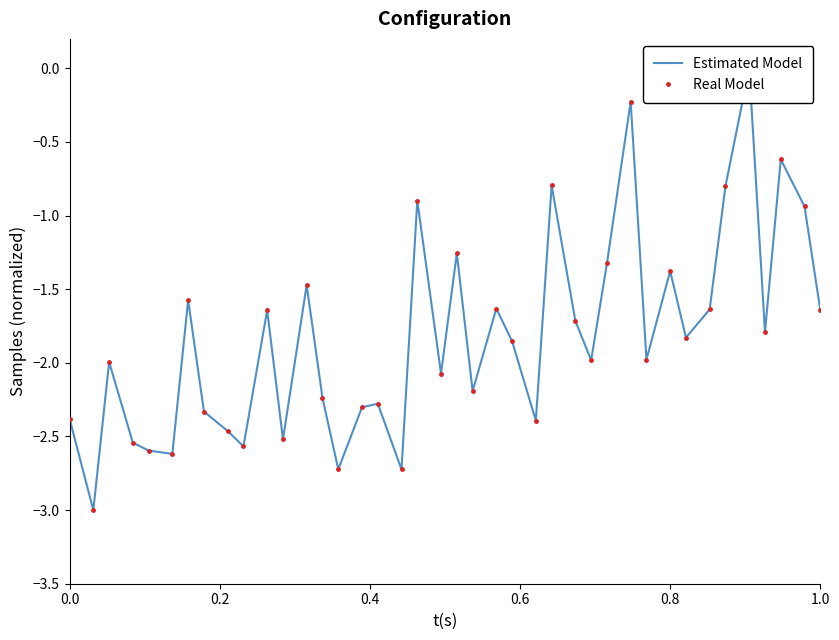

How many interior local valleys does the Estimated Model series have?

13